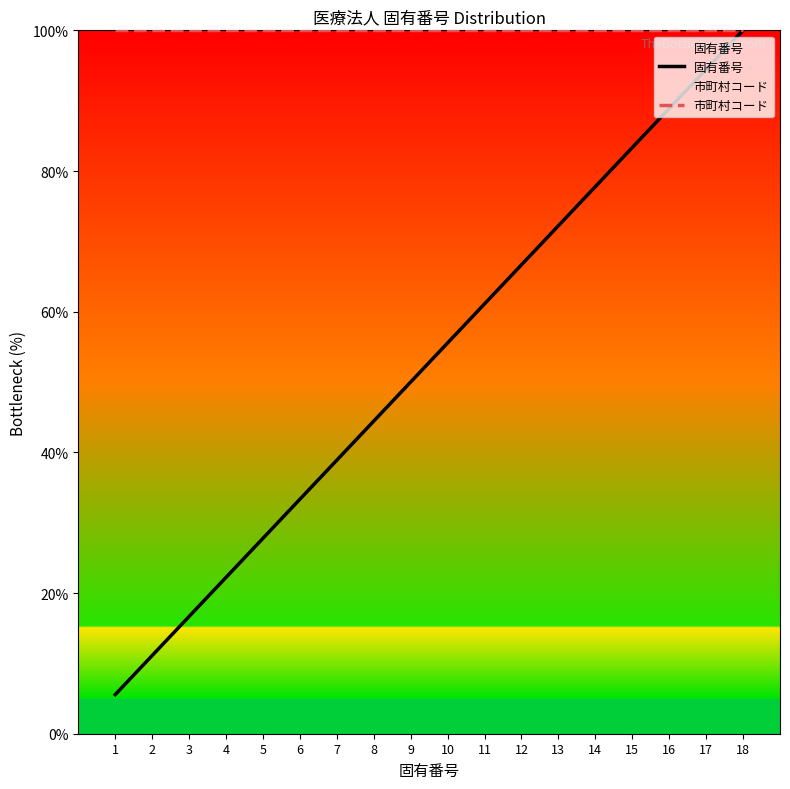

Where does the 固有番号 series first go above 55?

10